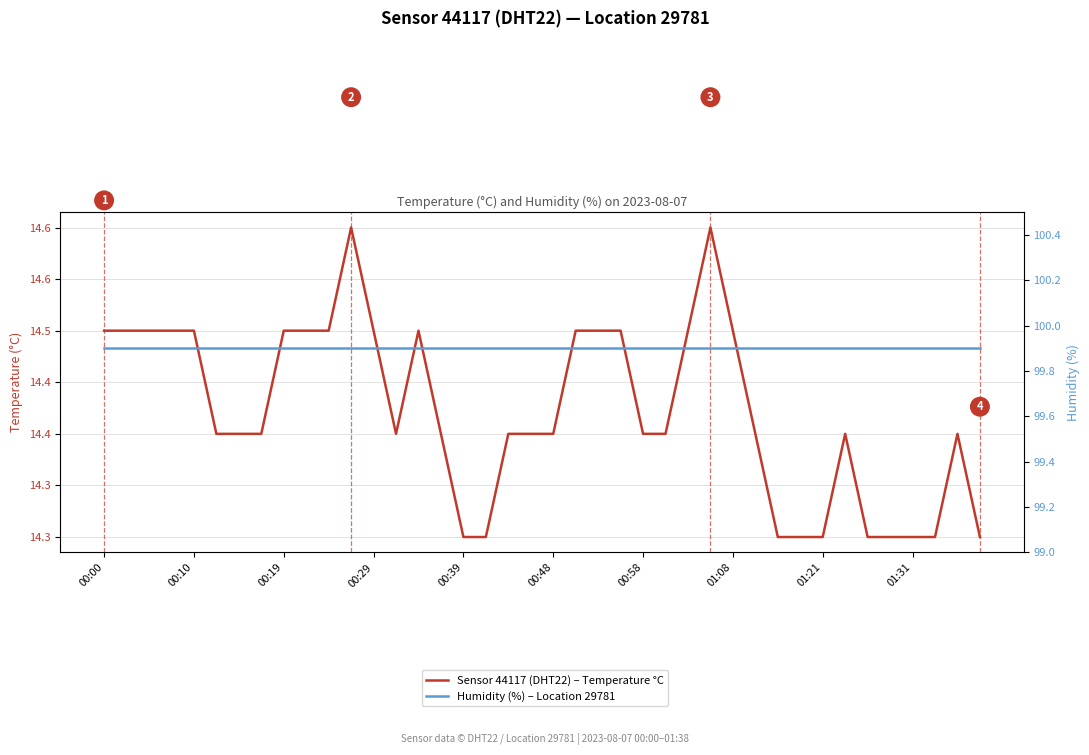

Rank the series at 15 from highest to lowest value.

Humidity (%) – Location 29781, Sensor 44117 (DHT22) – Temperature °C